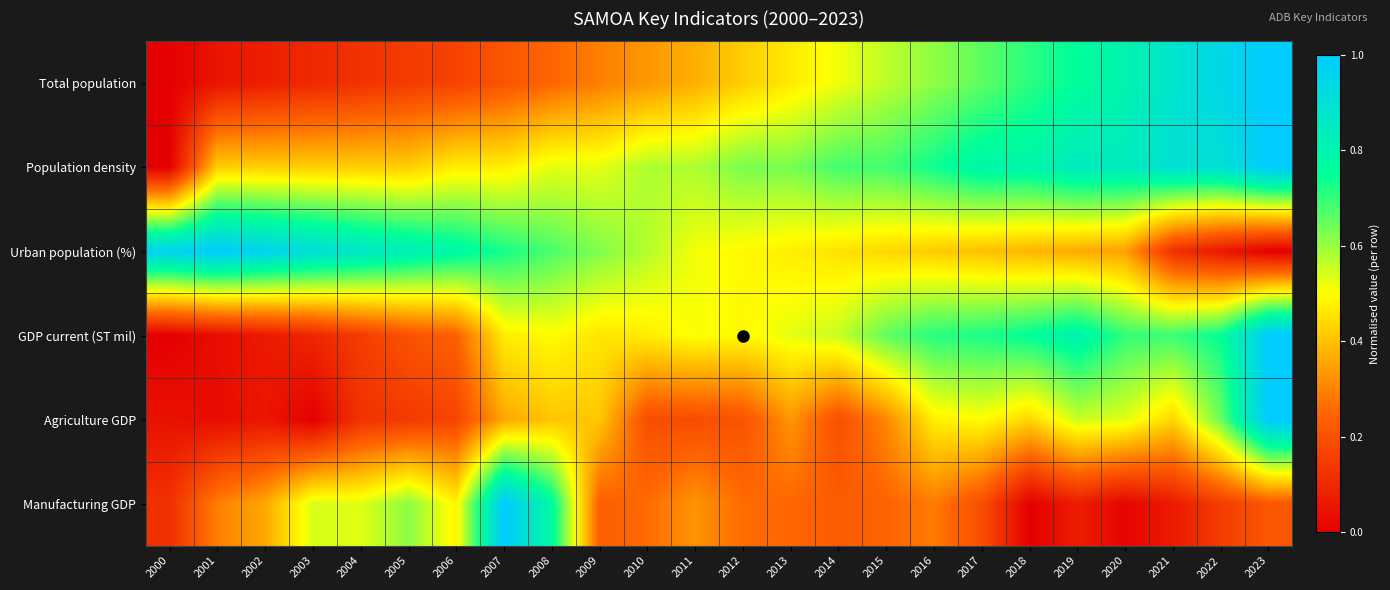

List the series in order of their peak value, highest first.

Total population, Population density, Urban population (%), GDP current (ST mil), Agriculture GDP, Manufacturing GDP